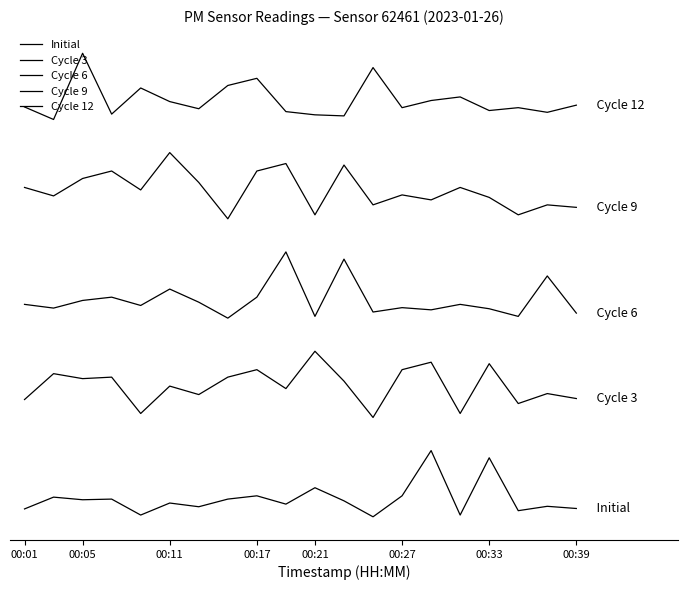

What is the difference between the maximum and minimum values in the Cycle 12 series?

1.0